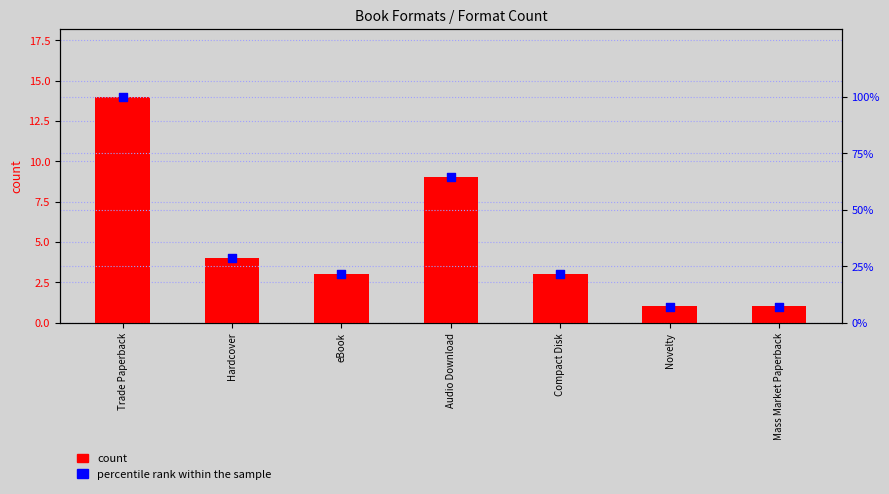

What is the total value across all series at eBook?

24.4